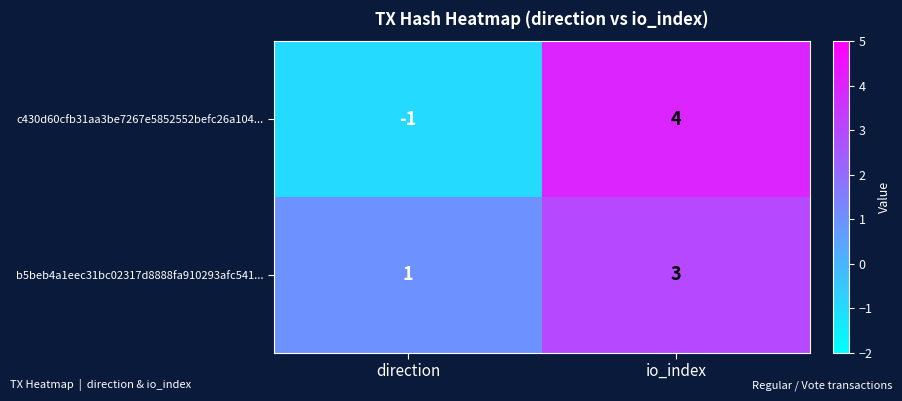

True or false: c430d60cfb31aa3be7267e5852552befc26a104... has a value of 4 at io_index.

True